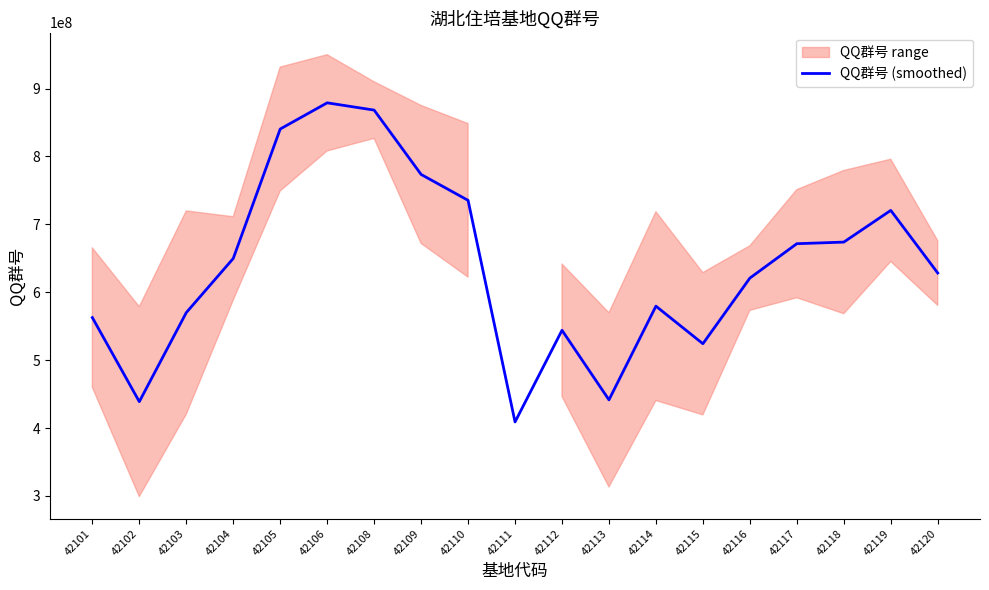

How many interior local peaks (higher than both neighbors) does the data have?

4